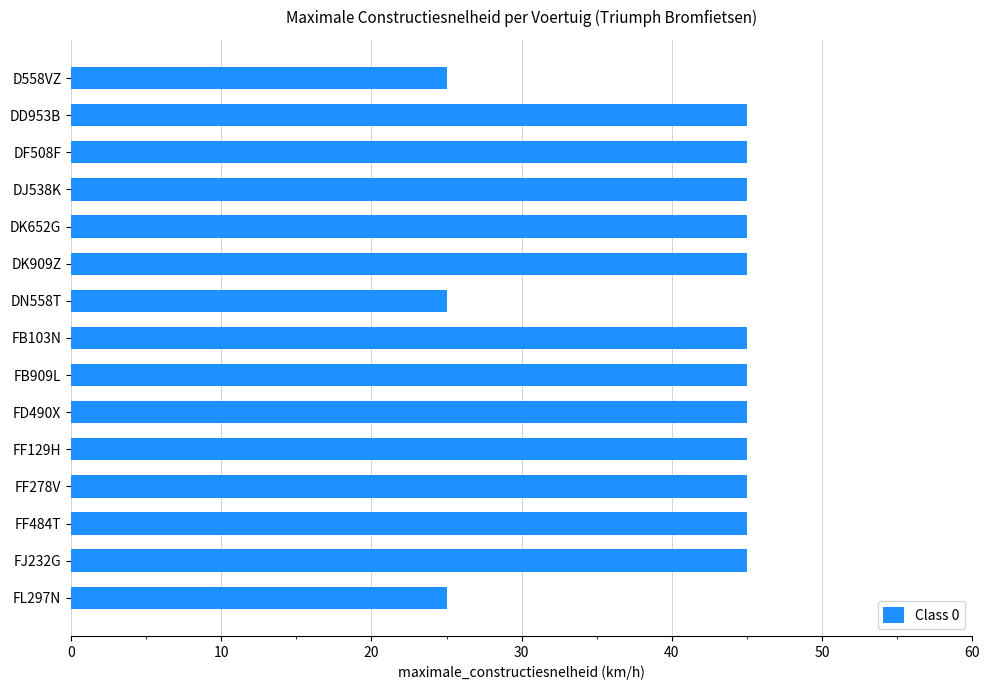

What is the minimum value shown in the chart?

25